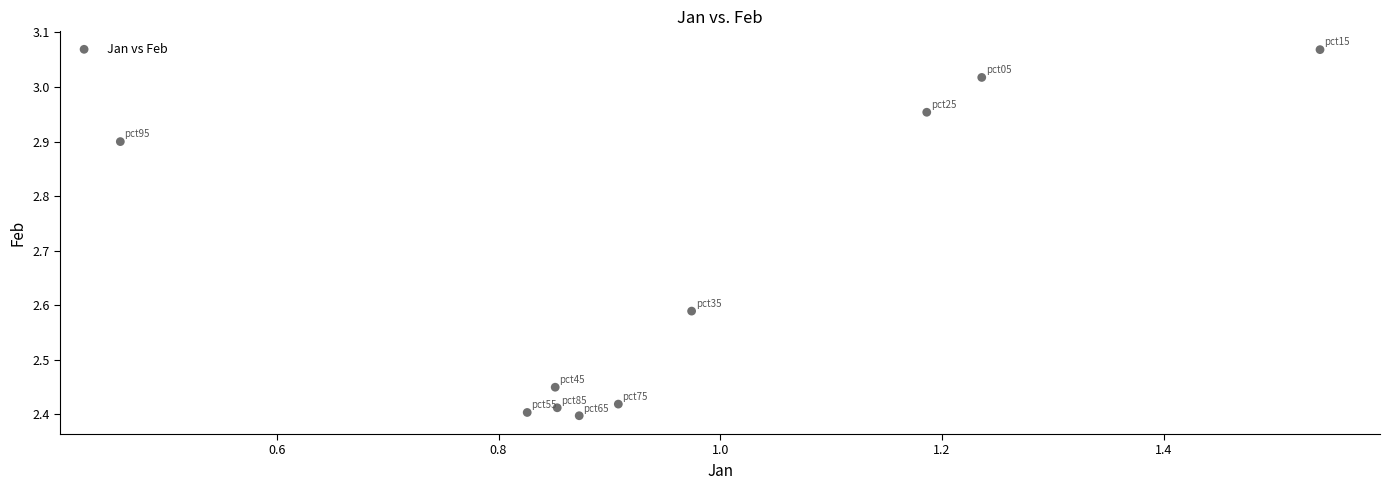

What is the average Y value?

2.7